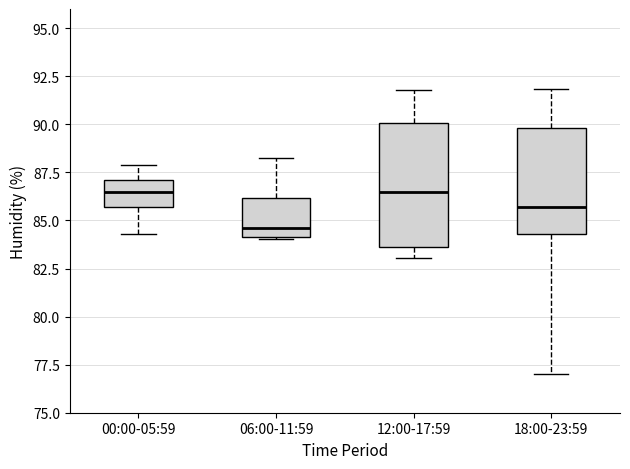

Reading left to right, read every box against the y-axis: the position of its median line, the range the box covers, and the ends of its whiskers. The values are not printed on the chart, so give them approximately, as read against the axis.

00:00-05:59: median 86.5, box 85.5 to 87.0, whiskers 84.5 to 88.0
06:00-11:59: median 84.5, box 84.0 to 86.0, whiskers 84.0 to 88.0
12:00-17:59: median 86.5, box 83.5 to 90.0, whiskers 83.0 to 92.0
18:00-23:59: median 85.5, box 84.5 to 90.0, whiskers 77.0 to 92.0